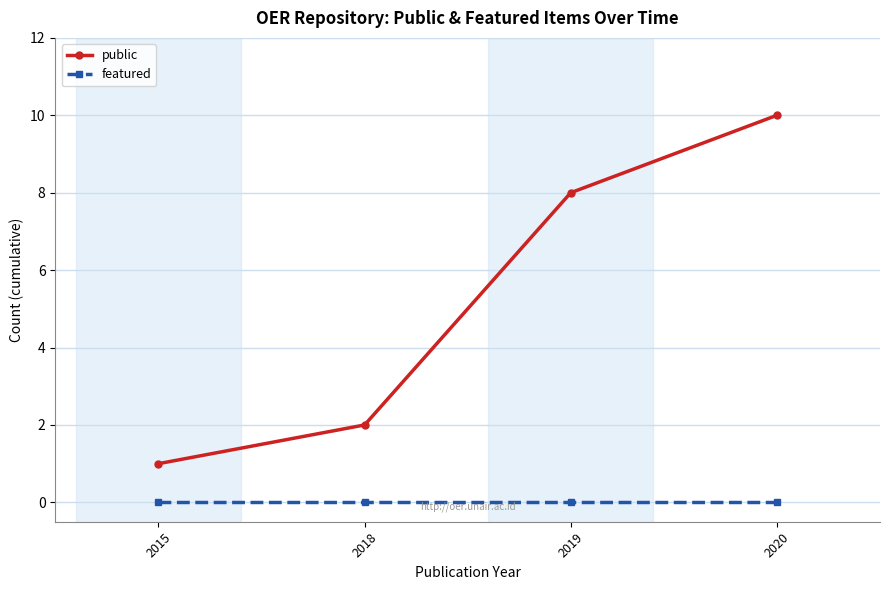

Reading left to right, transcribe all the data shown in this chart.

public: 1	2	8	10
featured: 0	0	0	0